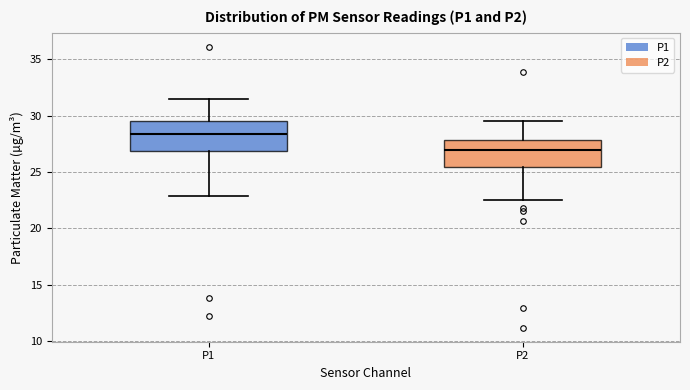

Where does the lower whisker of the box for P1 end on the y-axis? The values are not printed on the chart, so give them approximately, as read against the axis.

23.0